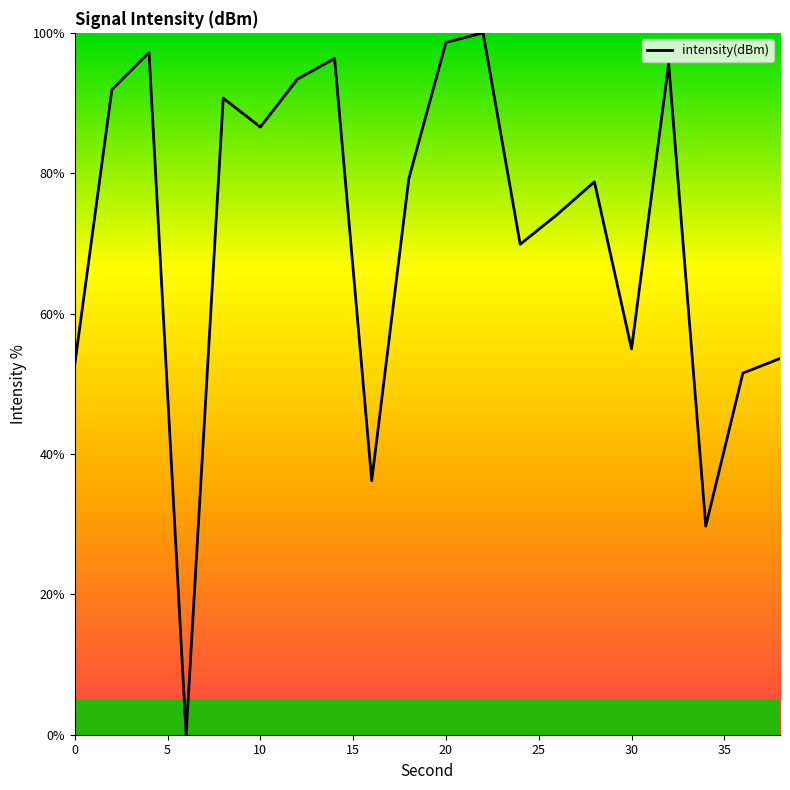

What is the greatest value displayed?

100.0